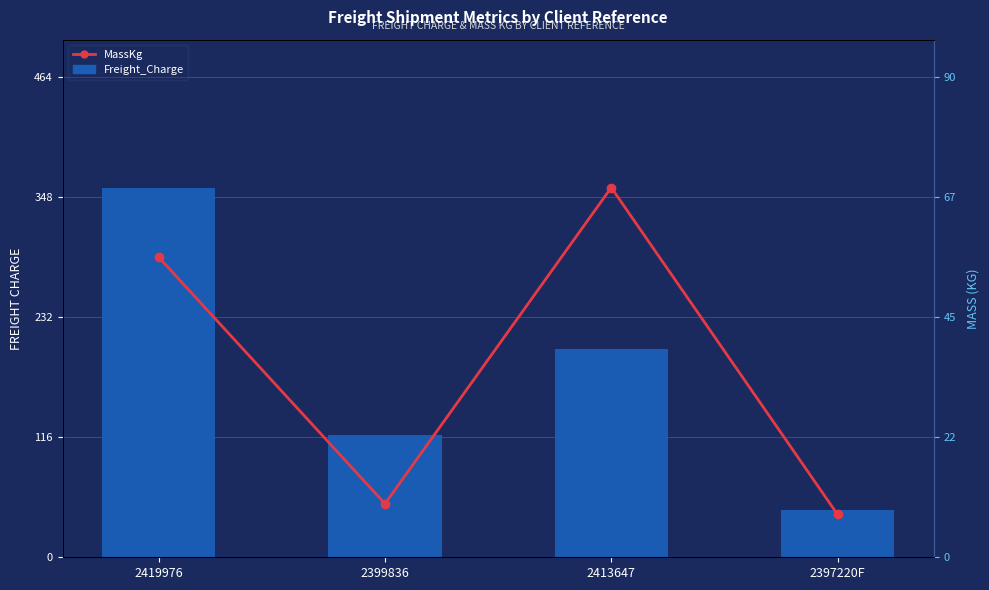

How many data points does each series have?

4